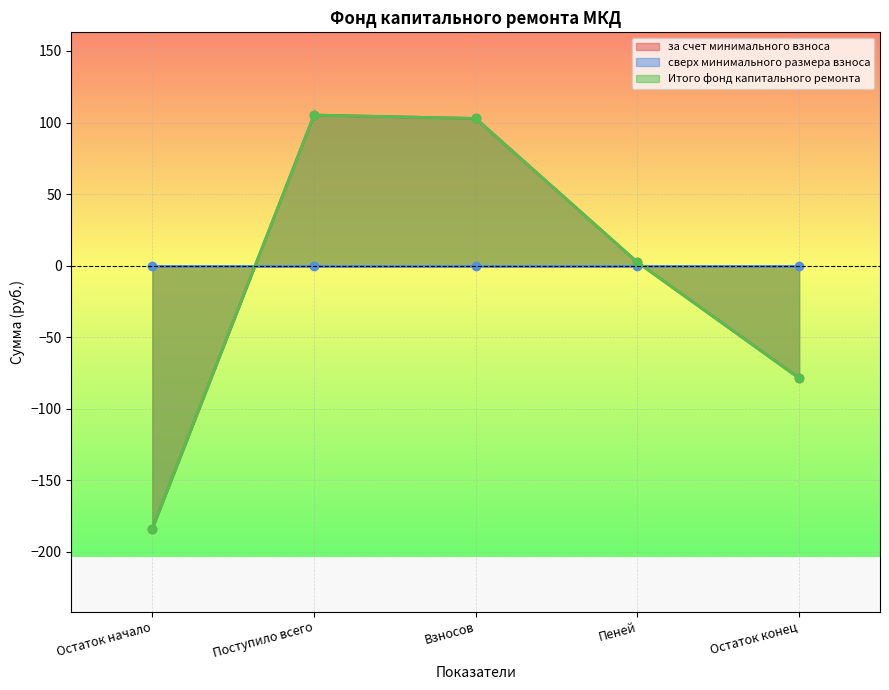

Does the chart display data point markers on the line(s)?

Yes